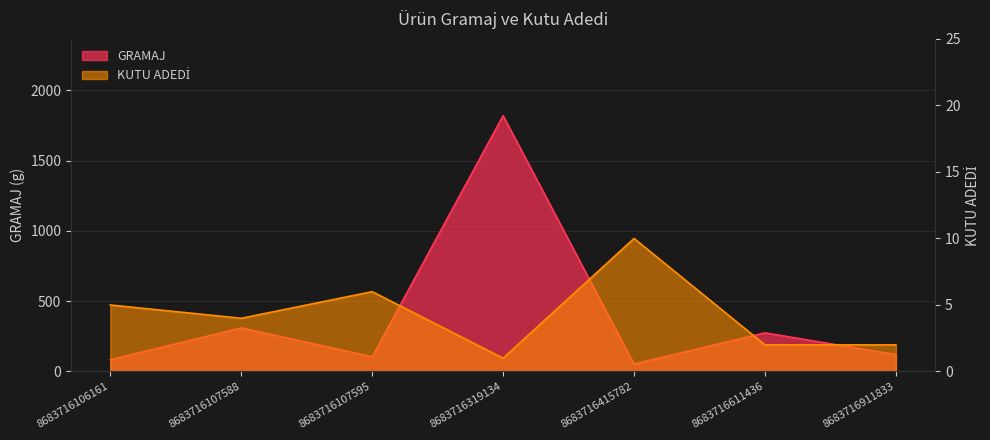

Reading right to left, list all the values displayed in this chart.

GRAMAJ: 120	275	53	1820	105	310	83
KUTU ADEDİ: 2	2	10	1	6	4	5